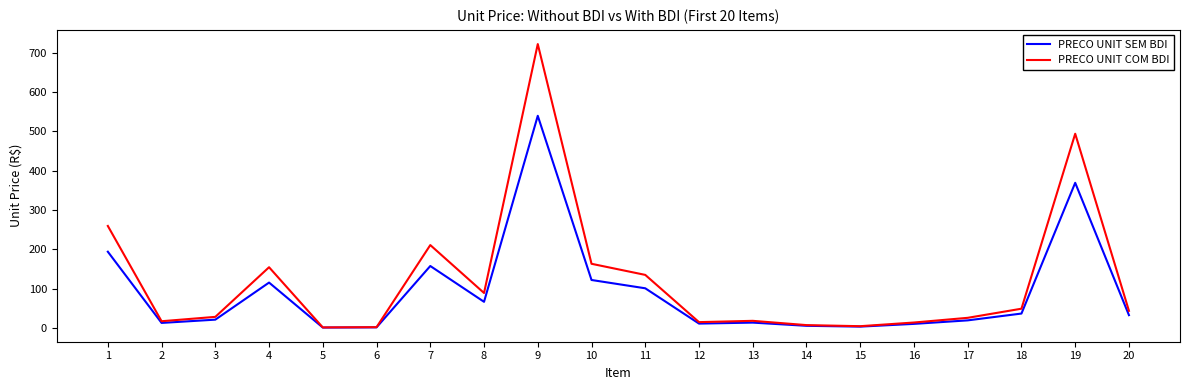

At which label does PRECO UNIT COM BDI reach its peak?

9